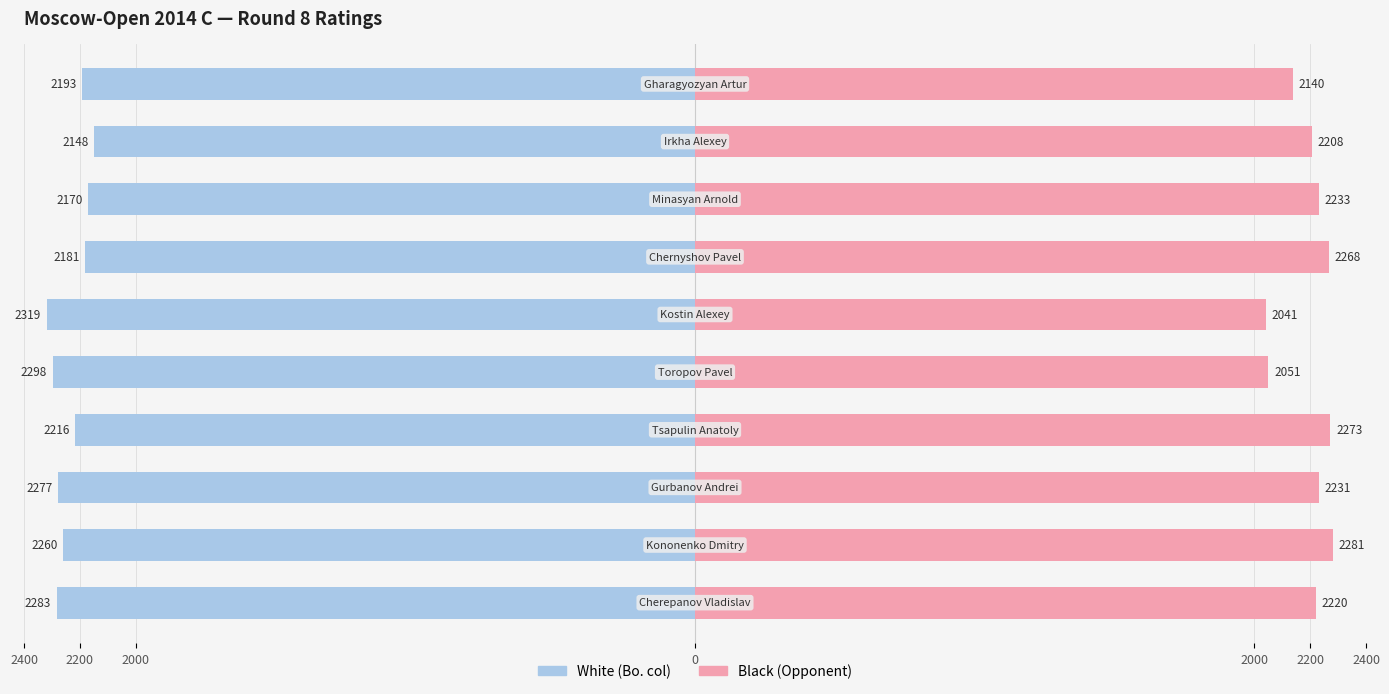

Reading right to left, transcribe all the data shown in this chart.

White (Bo. col): -2193	-2148	-2170	-2181	-2319	-2298	-2216	-2277	-2260	-2283
Black (Opponent): 2140	2208	2233	2268	2041	2051	2273	2231	2281	2220